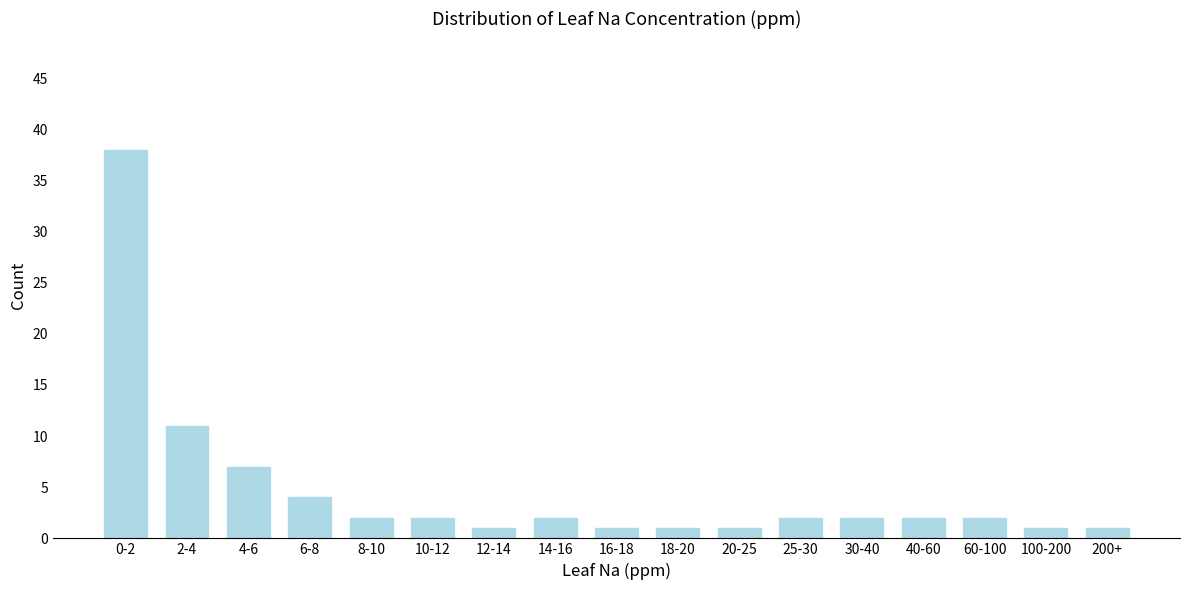

Reading left to right, extract all data points from this chart.

0-2=38	2-4=11	4-6=7	6-8=4	8-10=2	10-12=2	12-14=1	14-16=2	16-18=1	18-20=1	20-25=1	25-30=2	30-40=2	40-60=2	60-100=2	100-200=1	200+=1